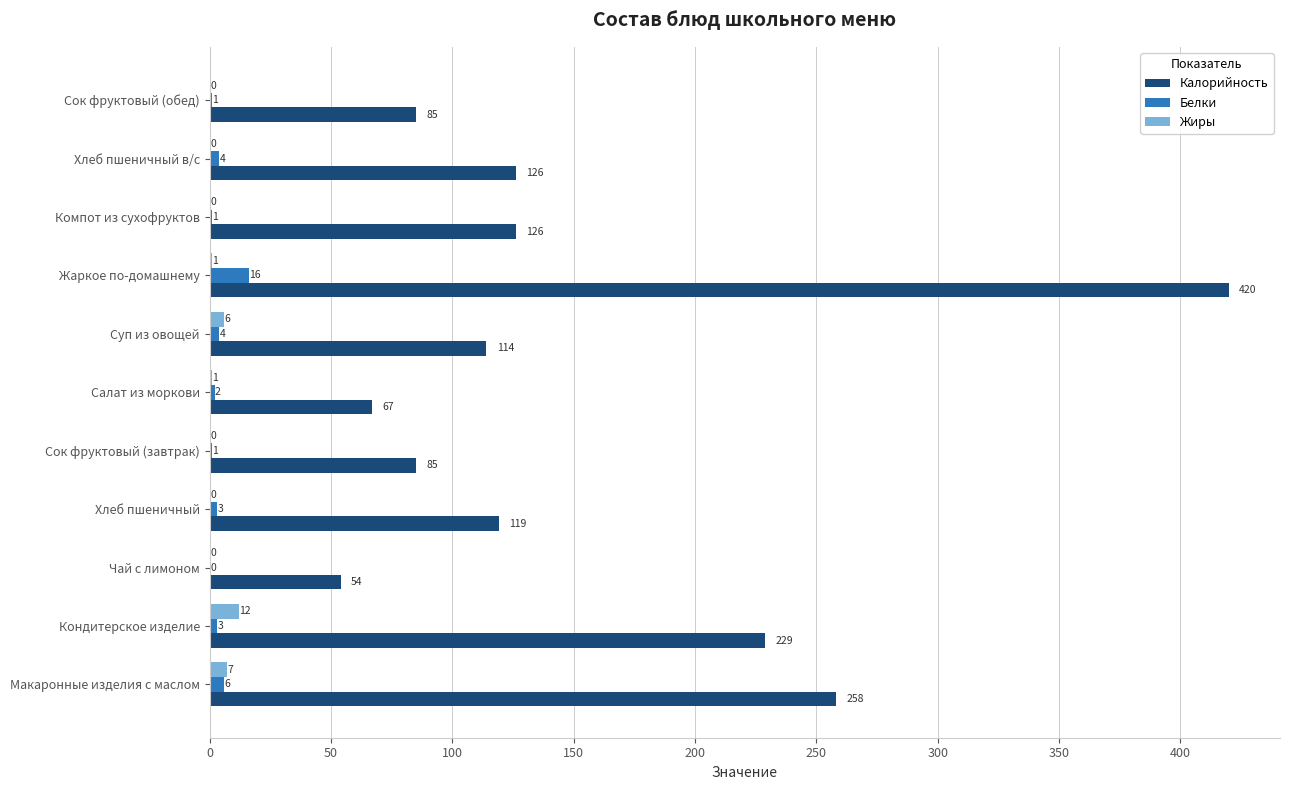

What is the sum of all Калорийность values?

1683